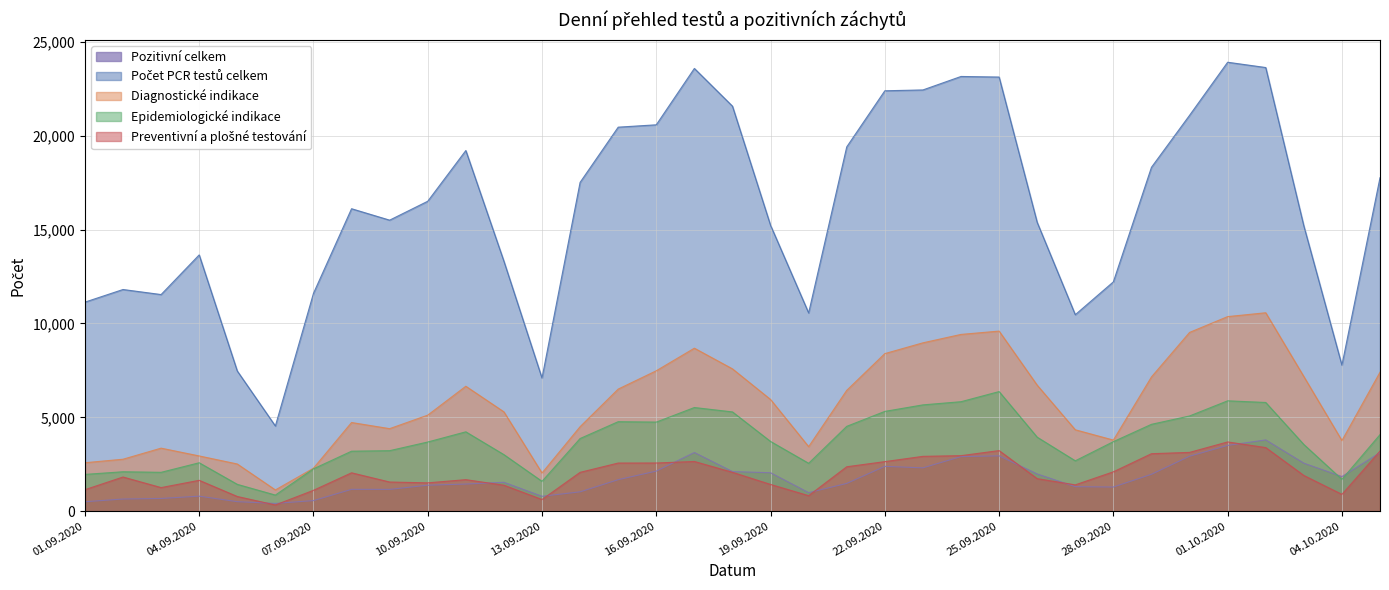

Reading left to right, list all the values displayed in this chart.

Pozitivní celkem: 499	645	675	797	504	410	561	1161	1158	1382	1443	1537	791	1028	1676	2133	3124	2108	2045	984	1476	2387	2306	2906	2946	1981	1304	1284	1963	2926	3502	3795	2554	1841	3118
Počet PCR testů celkem: 11137	11810	11541	13654	7468	4537	11604	16115	15506	16513	19217	13317	7090	17519	20461	20587	23591	21580	15231	10561	19410	22400	22445	23163	23132	15388	10468	12218	18323	21092	23921	23639	15201	7776	17768
Diagnostické indikace: 2579	2766	3356	2941	2512	1129	2287	4722	4395	5115	6655	5290	2031	4499	6503	7480	8683	7581	5949	3436	6436	8394	8969	9417	9594	6711	4335	3786	7151	9523	10366	10571	7172	3760	7402
Epidemiologické indikace: 1957	2098	2068	2577	1427	855	2254	3194	3222	3683	4226	3010	1588	3869	4766	4745	5521	5287	3713	2549	4518	5315	5662	5831	6371	3940	2682	3702	4626	5071	5878	5790	3551	1692	4077
Preventivní a plošné testování: 1142	1818	1254	1642	780	328	1109	2042	1551	1507	1677	1381	618	2067	2562	2565	2646	2069	1422	823	2364	2638	2919	2956	3226	1730	1400	2095	3060	3130	3687	3386	1900	893	3201